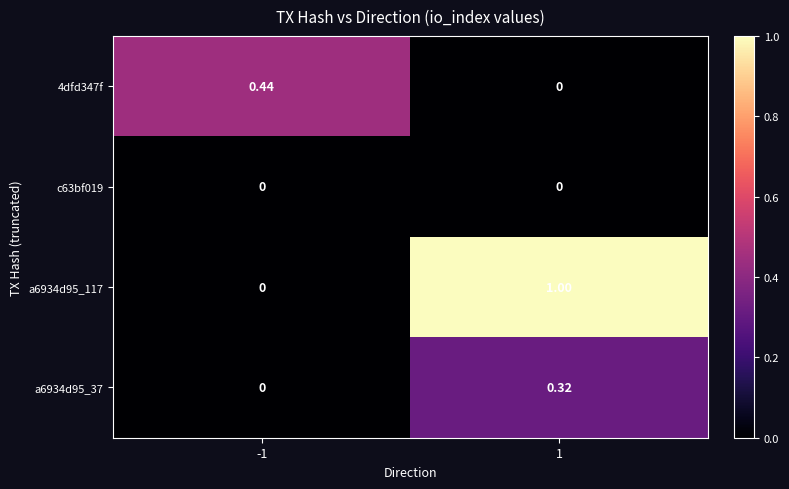

What is the greatest value displayed?

1.0